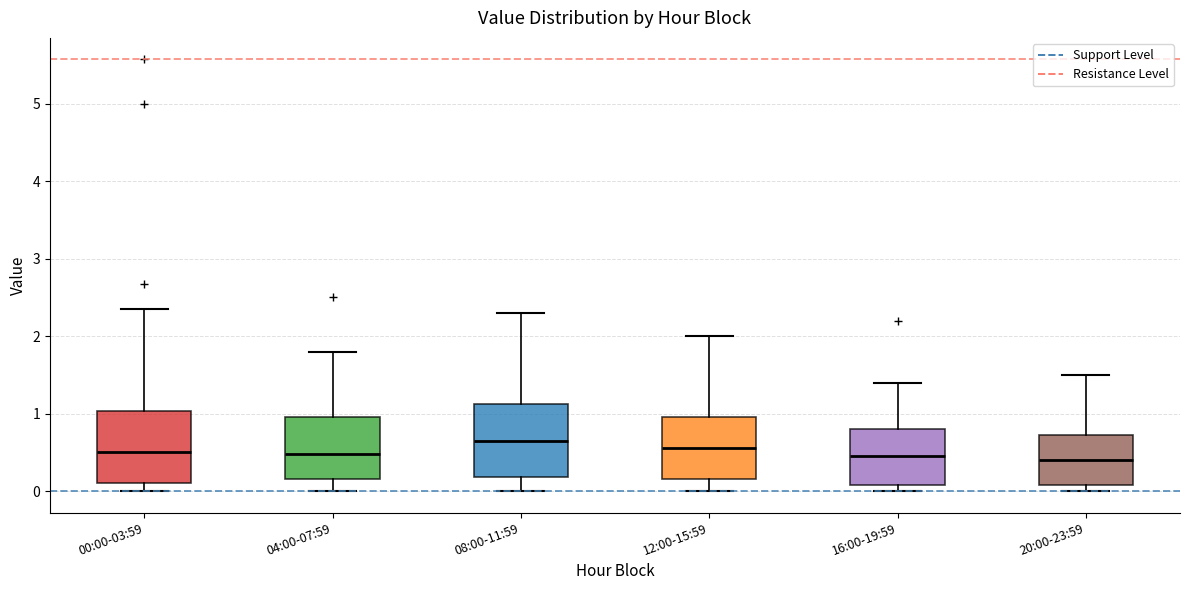

Reading left to right, transcribe this box plot: for each box, give where its median line is, the range the box spans, and where its two whiskers end, as read against the y-axis. The values are not printed on the chart, so give them approximately, as read against the axis.

00:00-03:59: median 0.5, box 0.1 to 1.0, whiskers 0.0 to 2.4
04:00-07:59: median 0.5, box 0.2 to 1.0, whiskers 0.0 to 1.8
08:00-11:59: median 0.7, box 0.2 to 1.1, whiskers 0.0 to 2.3
12:00-15:59: median 0.6, box 0.2 to 1.0, whiskers 0.0 to 2.0
16:00-19:59: median 0.5, box 0.1 to 0.8, whiskers 0.0 to 1.4
20:00-23:59: median 0.4, box 0.1 to 0.7, whiskers 0.0 to 1.5